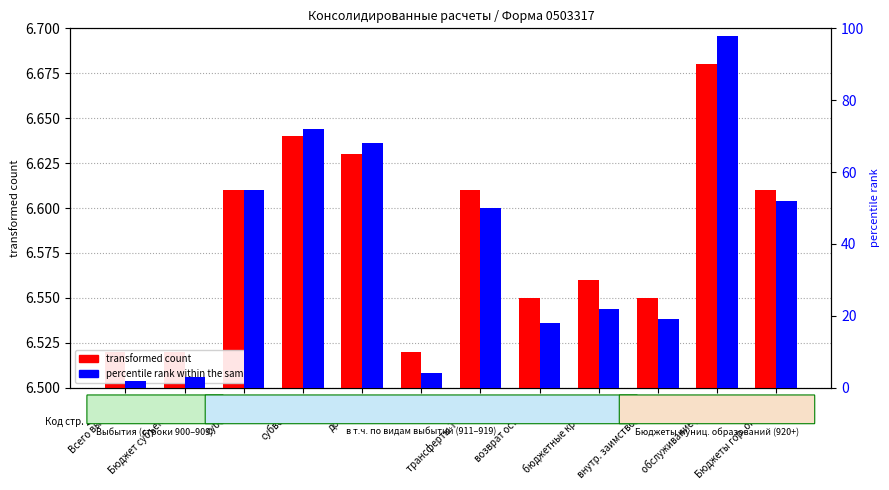

Rank the categories by percentile rank within the sample value from lowest to highest.

Всего выбытий, Бюджет субъекта РФ, МБТ, возврат остатков, внутр. заимствования, бюджетные кредиты, трансферты ТФОМС, Бюджеты гор. округов, субсидии, дотации, субвенции, обслуживание долга